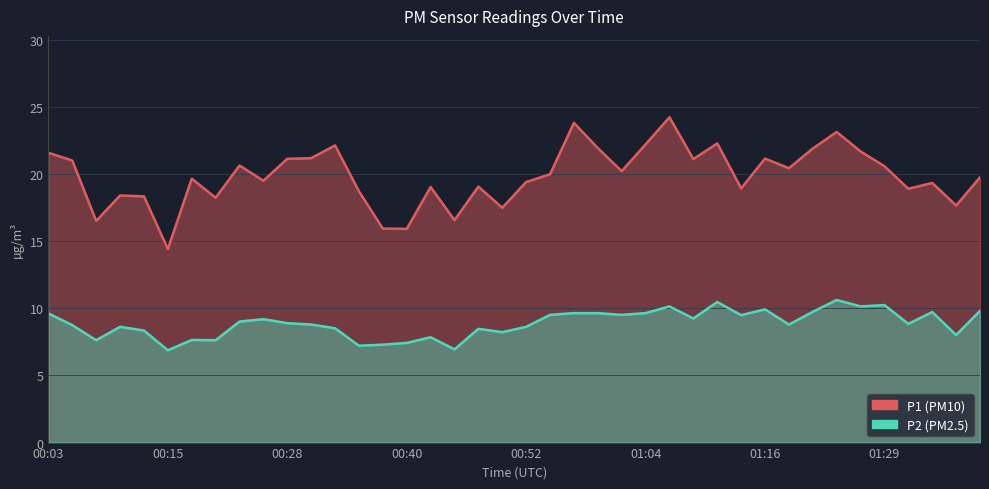

Rank the series by their maximum value, from lowest to highest.

P2, P1